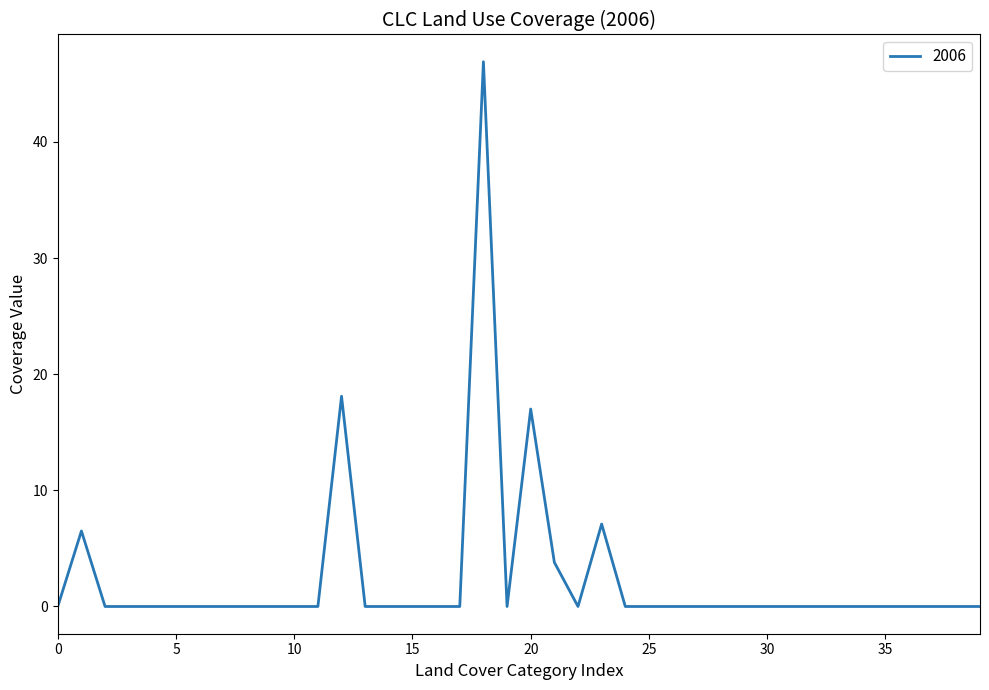

What is the difference between the maximum and minimum values?

46.9